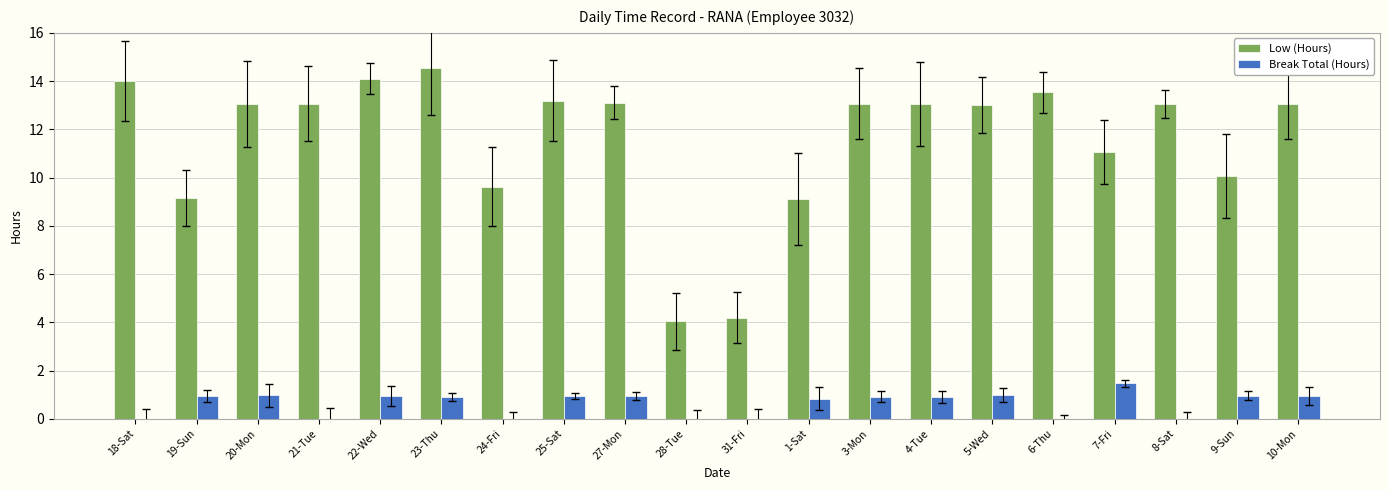

At which category is the sum across all series the highest?

23-Thu